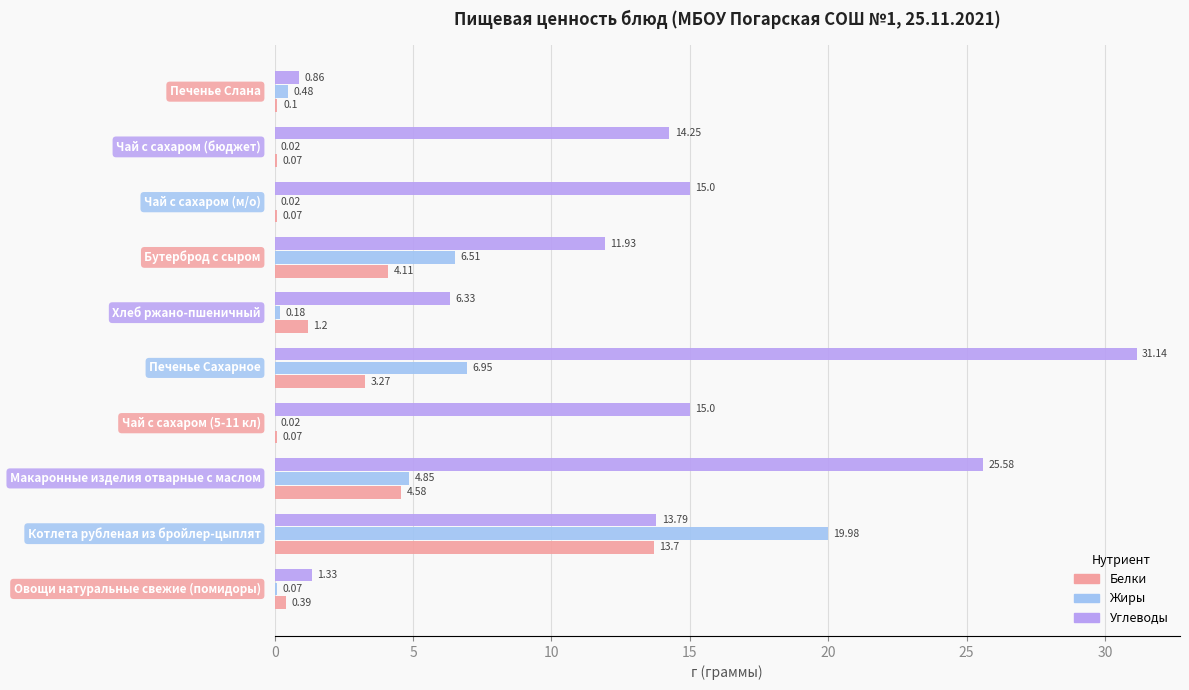

Which series has the largest total across all categories?

Углеводы